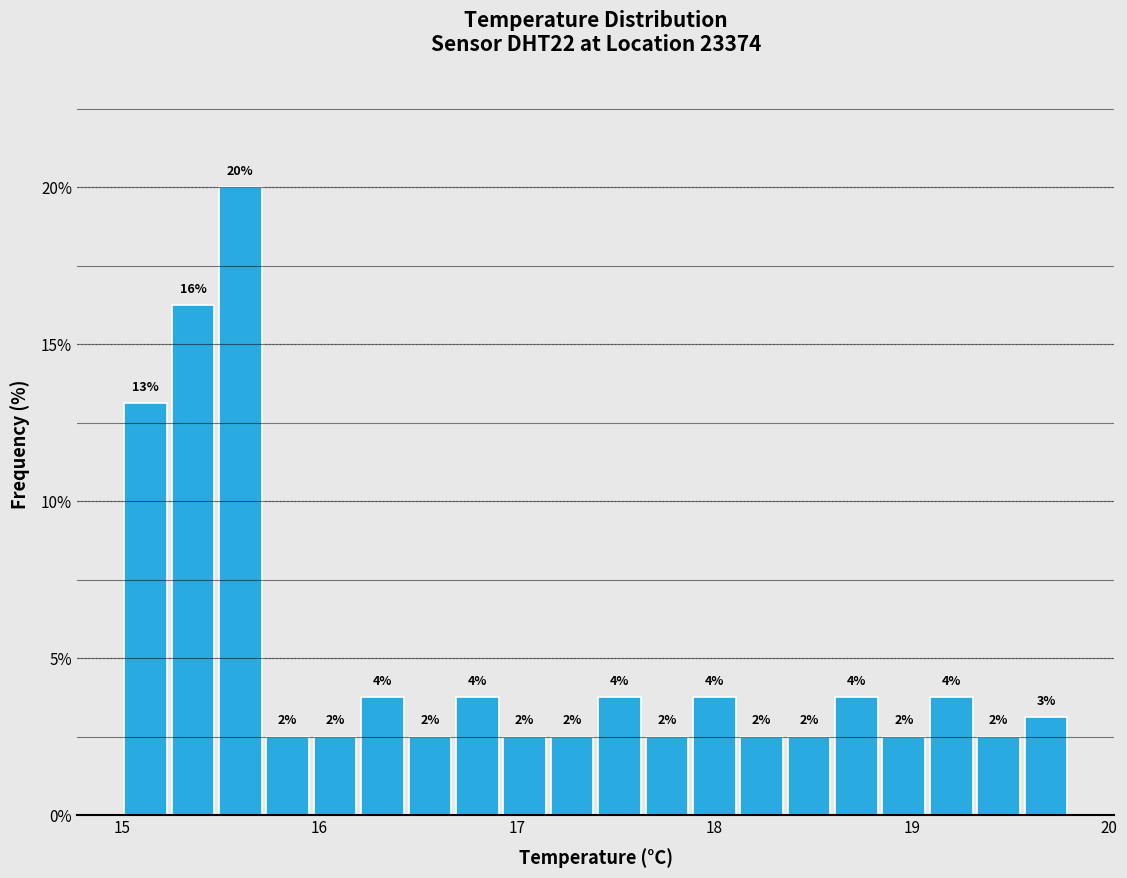

Around what value on the x-axis is the tallest bar? Give the approximate position of its centre, as read against the axis.

15.6